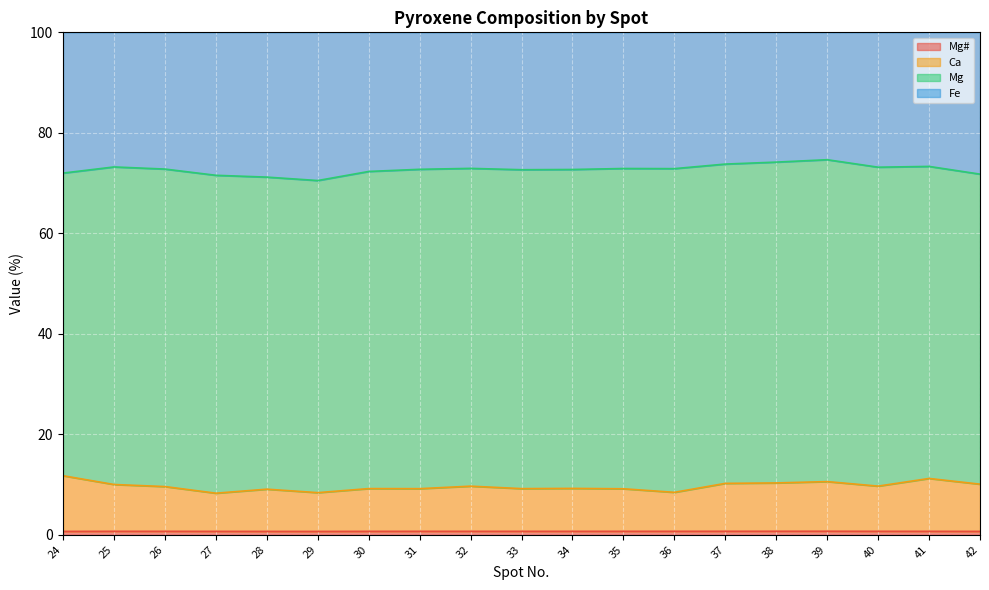

How many lines are shown in the chart?

4